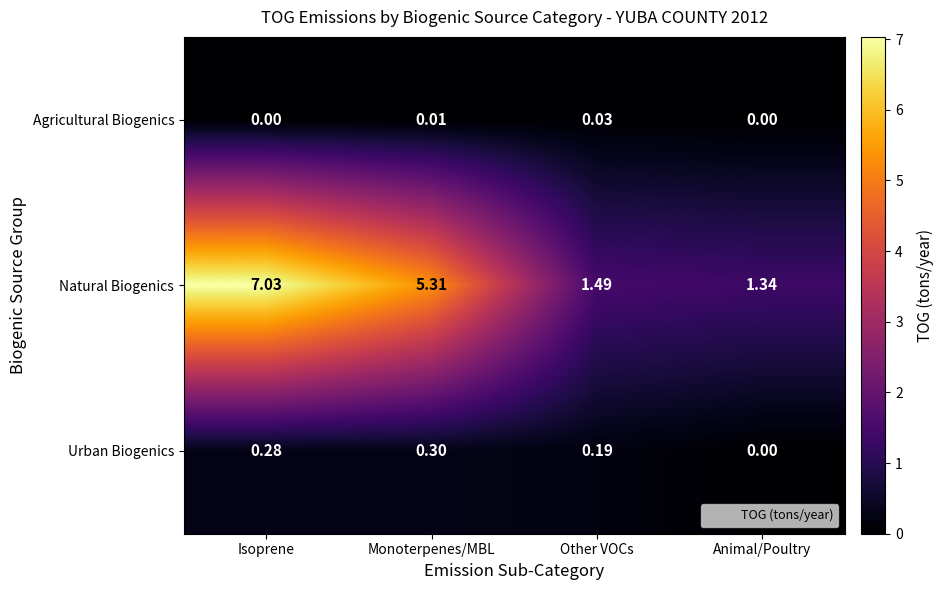

Count the number of categories in the chart.

4